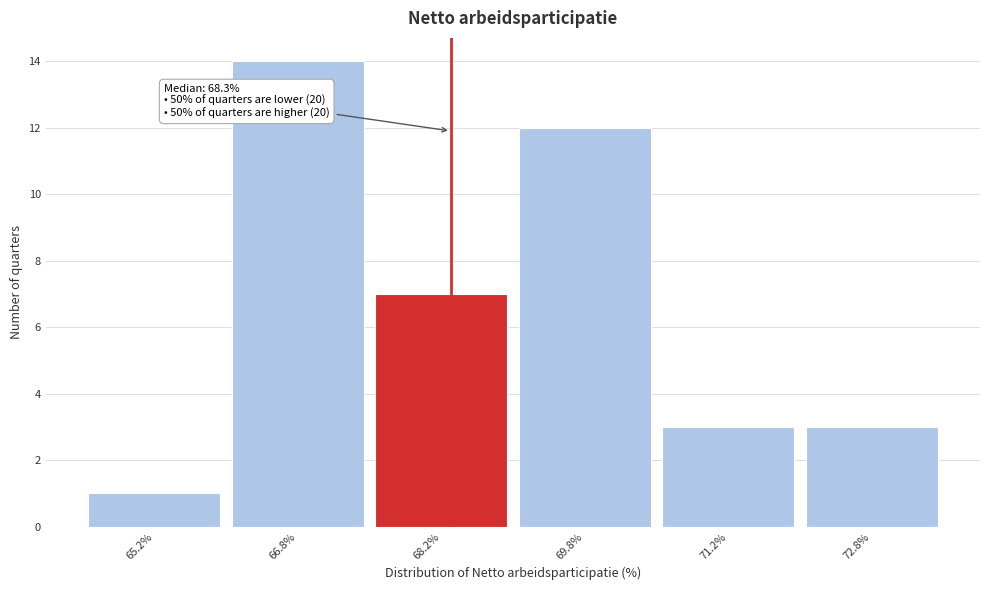

Over which range of the x-axis is the bar tallest?

66.0 to 67.5